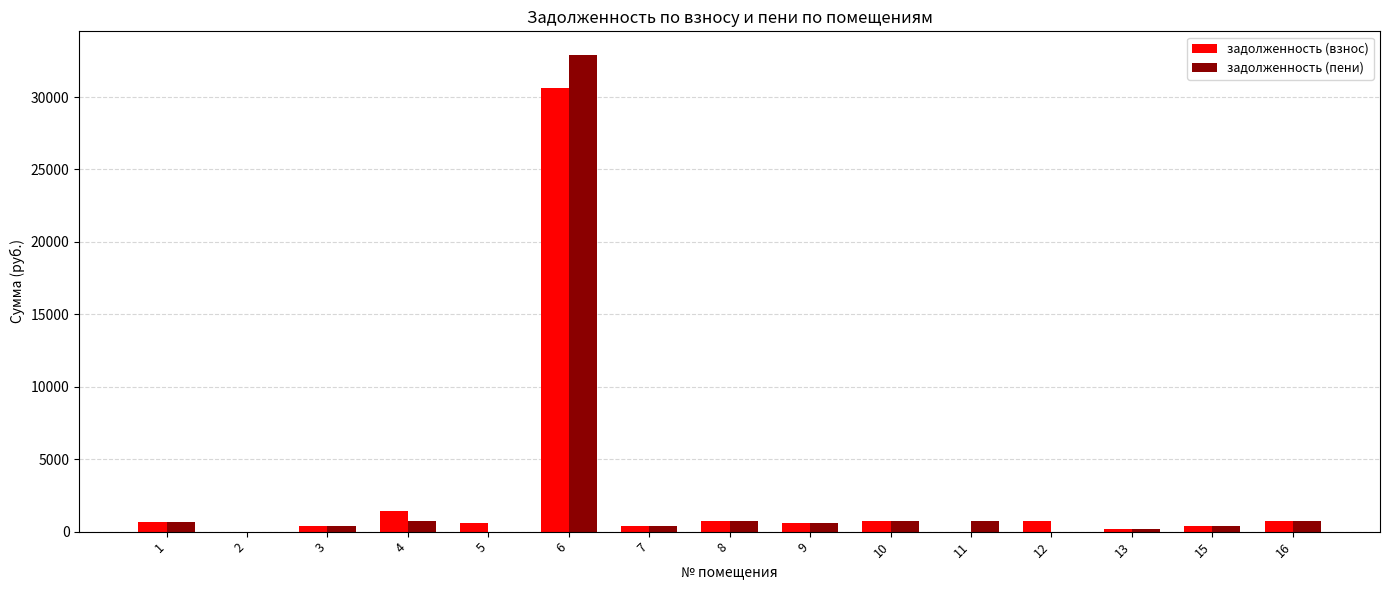

At which category is the sum across all series the highest?

6